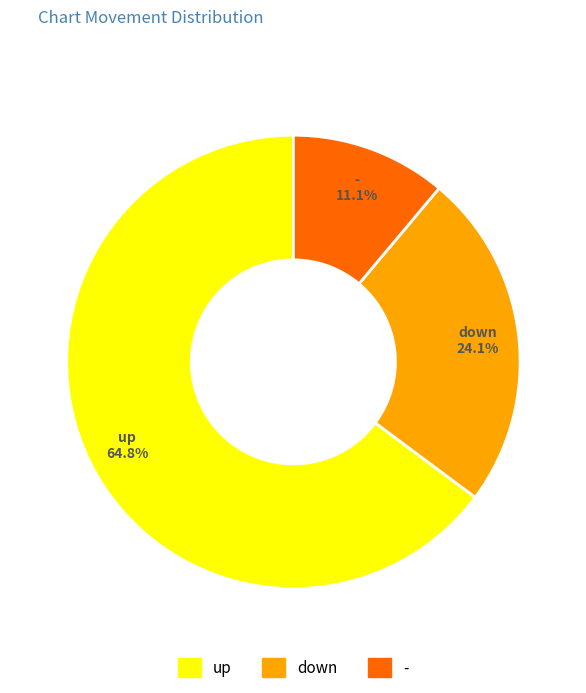

To the nearest percent, what is the difference between the down and up slice percentages?

41%